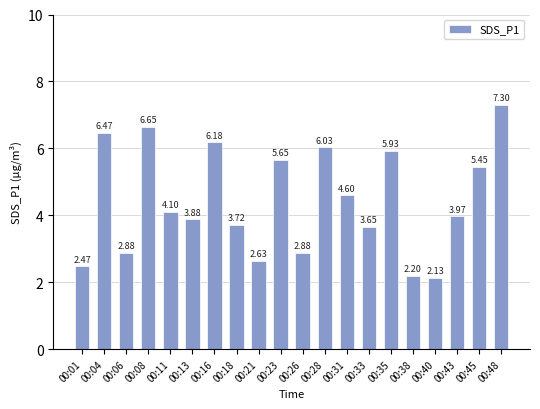

What is the sum of all values?

88.8